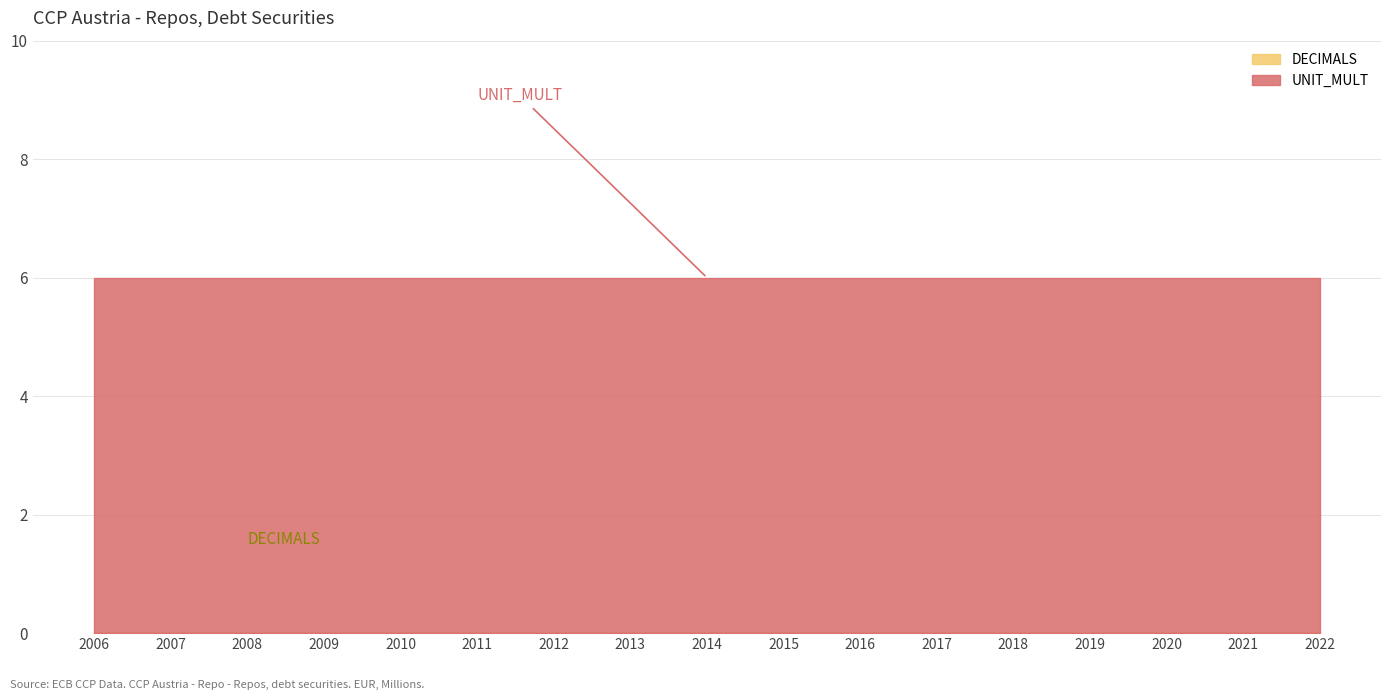

The DECIMALS series shows 0 at 2012. True or false?

True